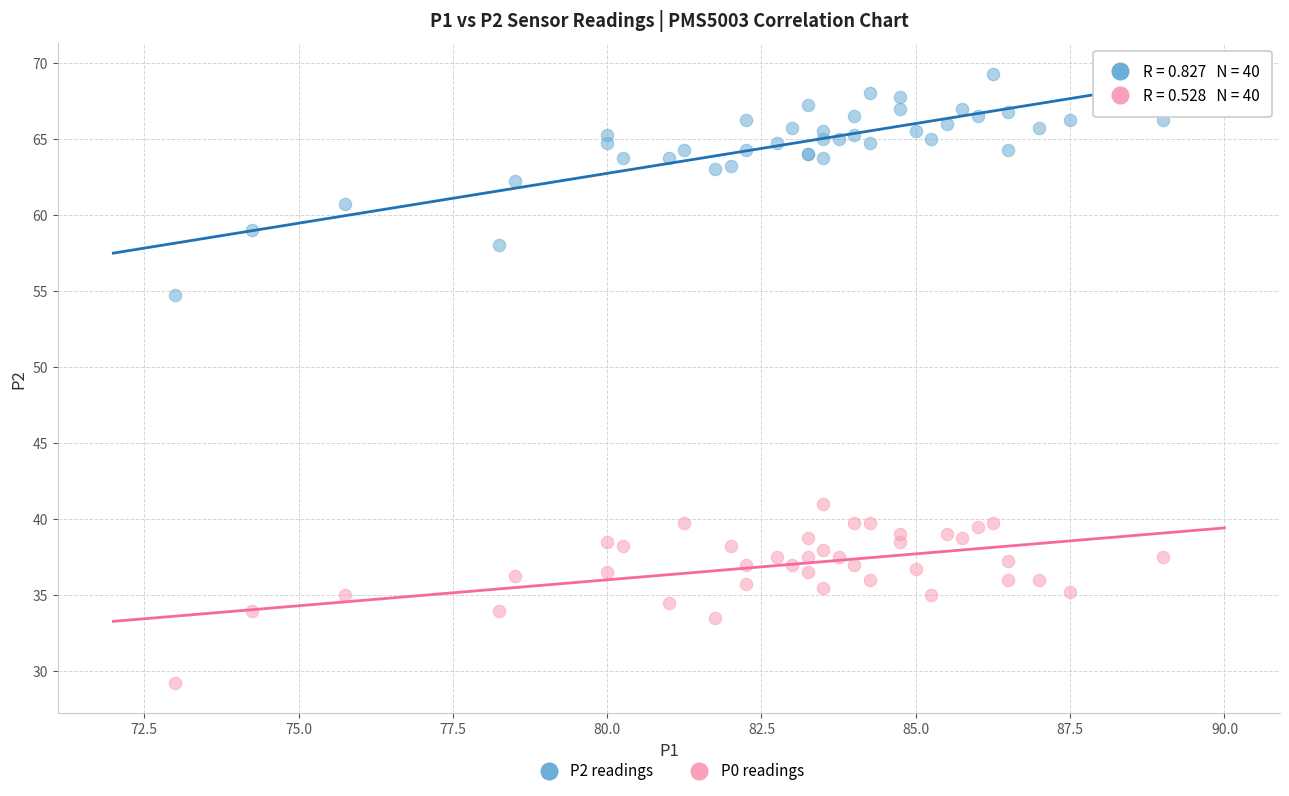

Across all series, what Y value is closest to 49?

54.8